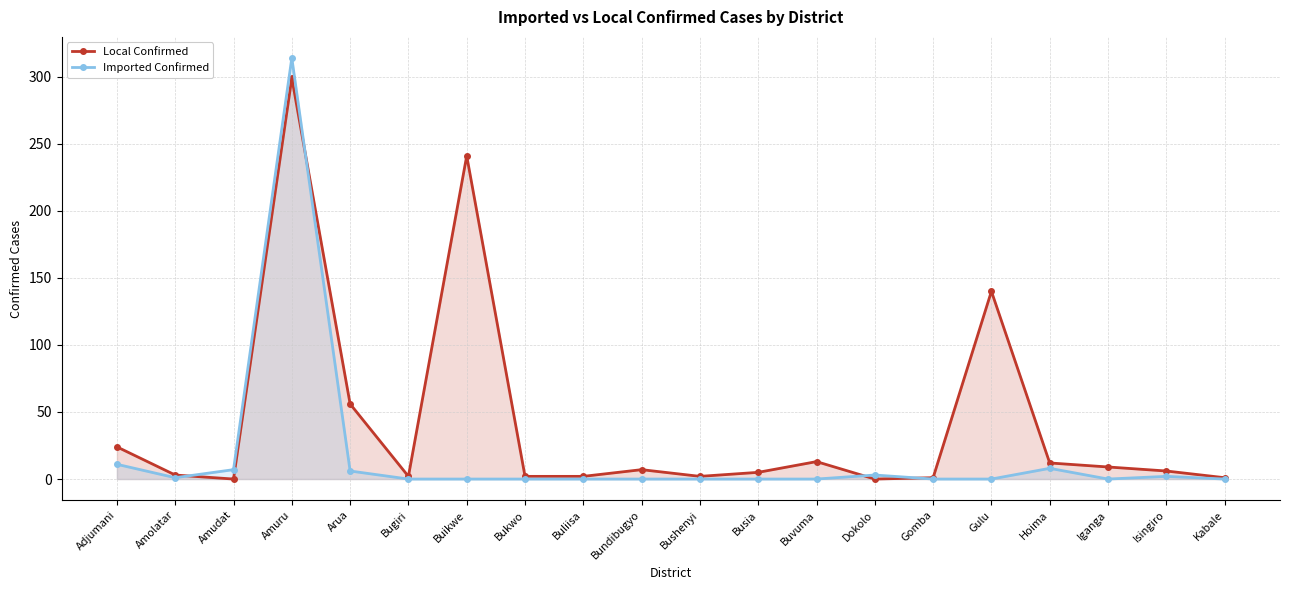

What is the difference between the second highest and second lowest values in the Imported Confirmed series?

11